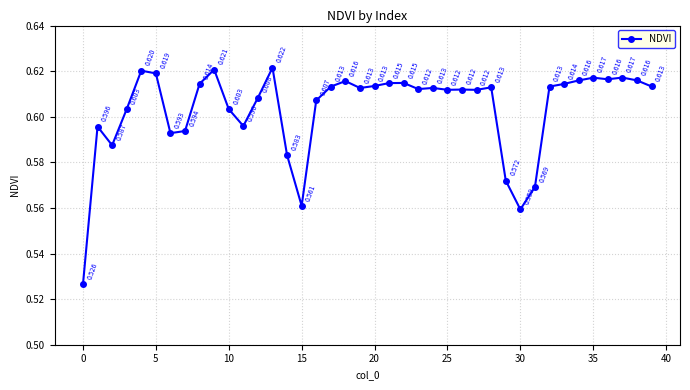

True or false: the data has more than 1 interior local peaks.

True